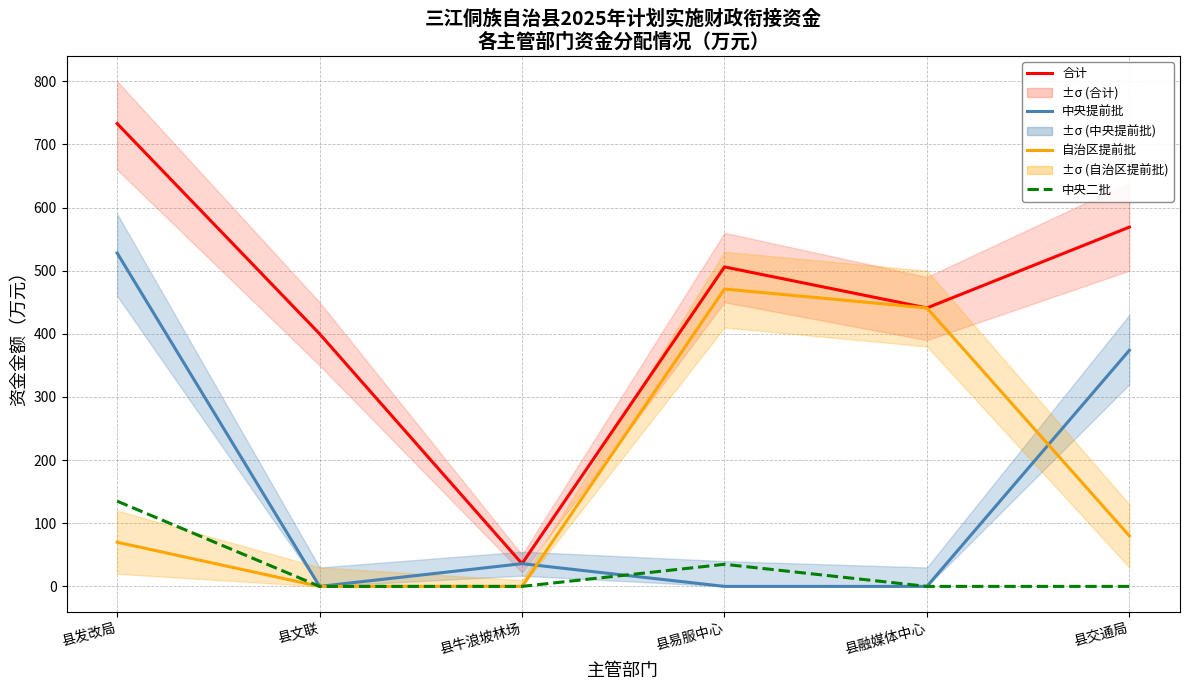

What is the highest value of the 中央二批 series?

135